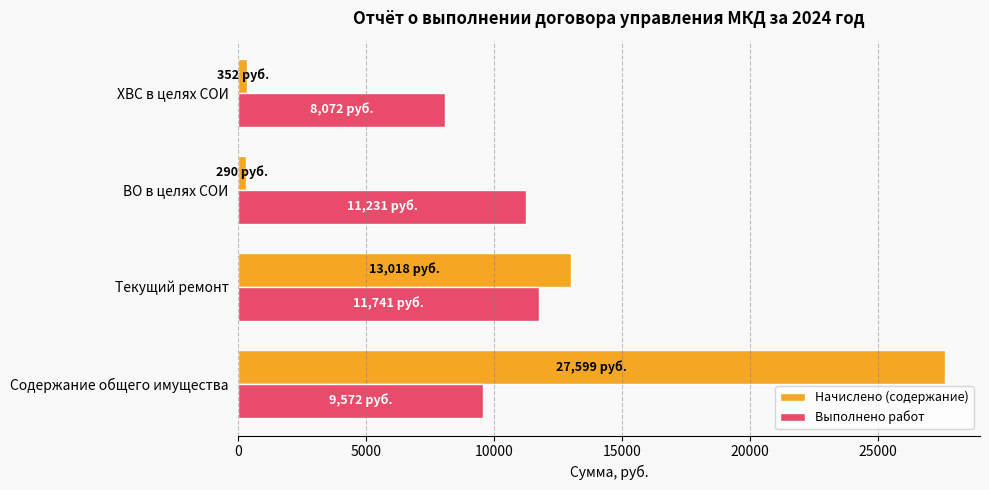

At which label is Начислено (содержание) closest to 13944?

Текущий ремонт